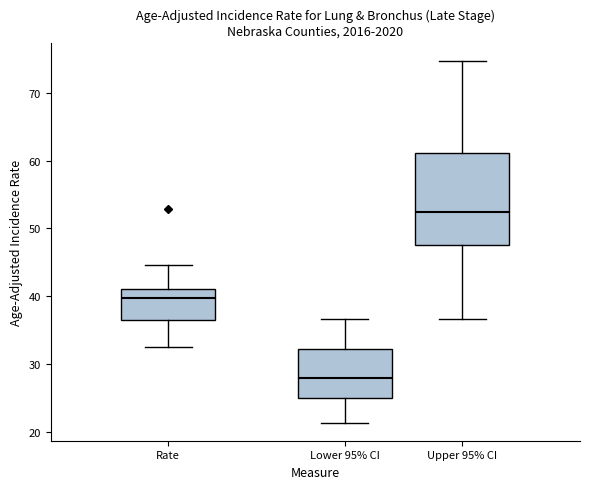

Reading left to right, read every box against the y-axis: the position of its median line, the range the box covers, and the ends of its whiskers. The values are not printed on the chart, so give them approximately, as read against the axis.

Rate: median 40, box 37 to 41, whiskers 33 to 45
Lower 95% CI: median 28, box 25 to 32, whiskers 21 to 37
Upper 95% CI: median 52, box 48 to 61, whiskers 37 to 75